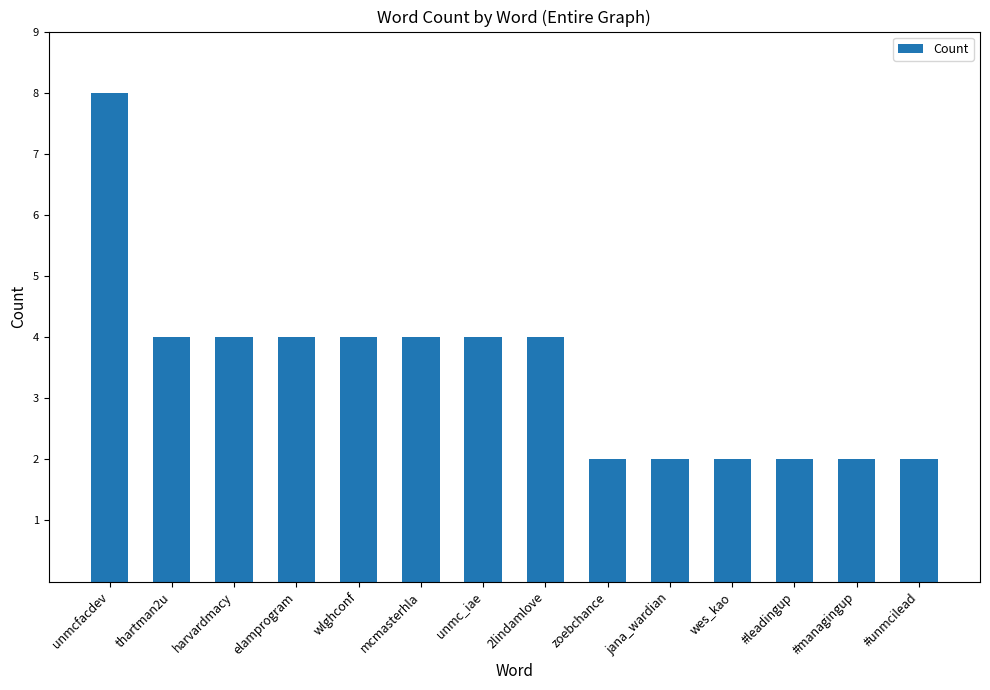

Is it true that the value at elamprogram is 4?

True